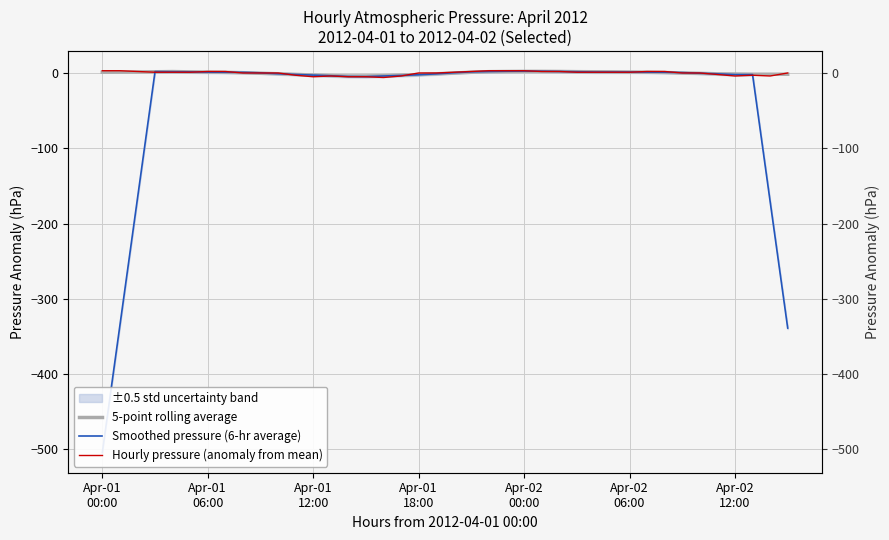

True or false: Hourly pressure (anomaly from mean) and 5-point rolling average intersect in this chart.

True